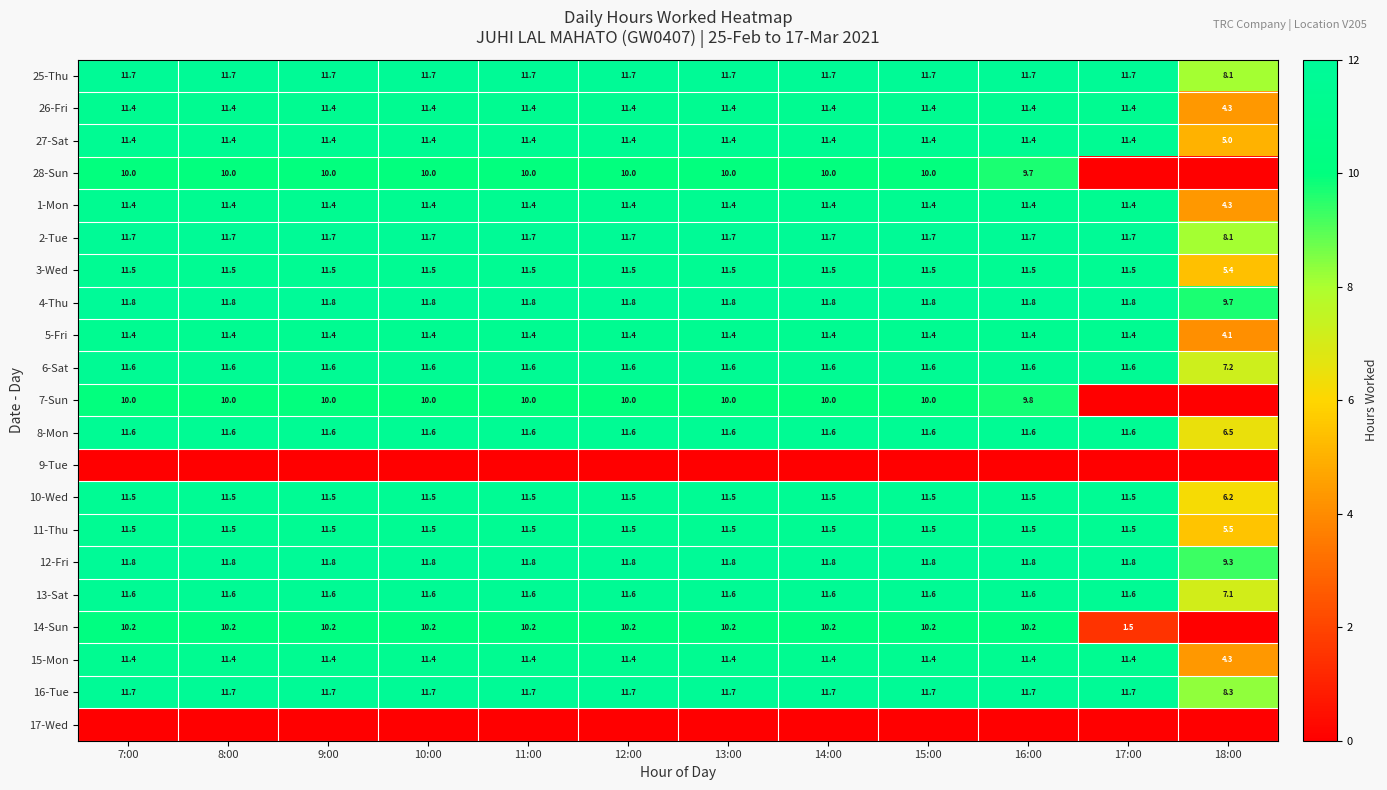

The 13-Sat series shows 11.6 at 12:00. True or false?

True